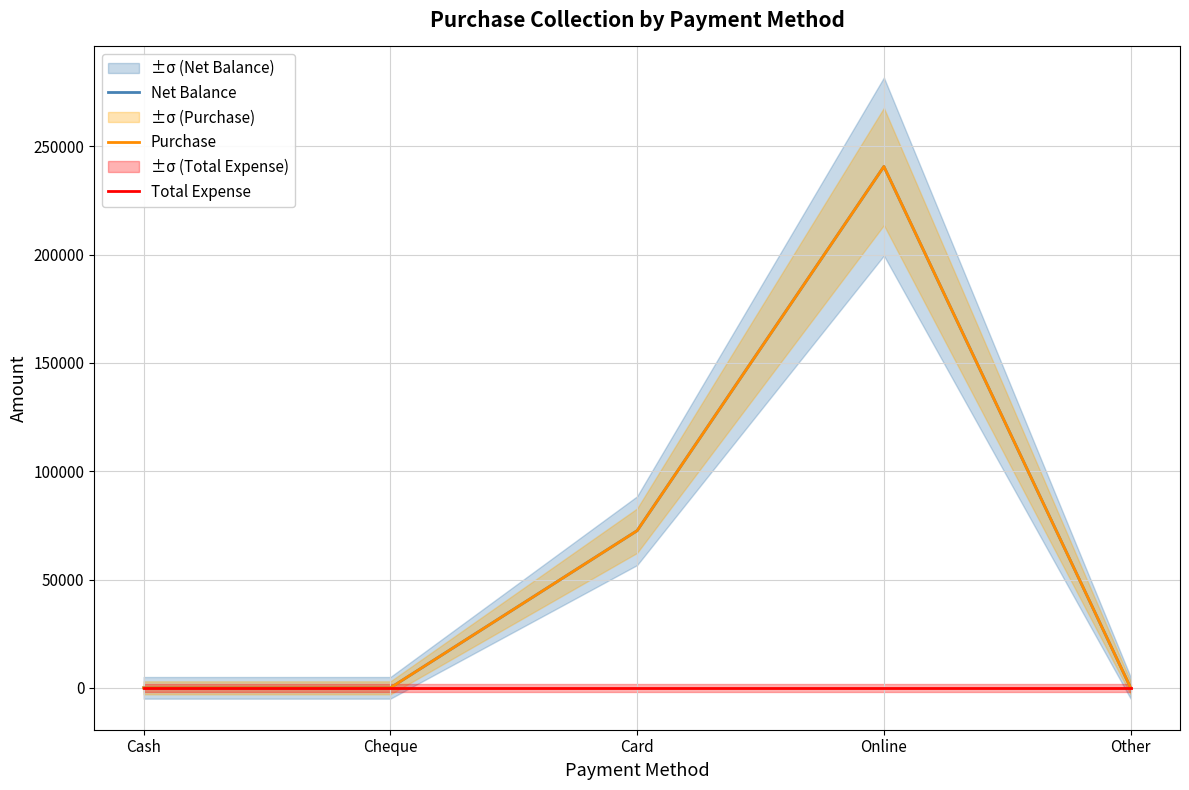

True or false: Purchase and Net Balance intersect in this chart.

False